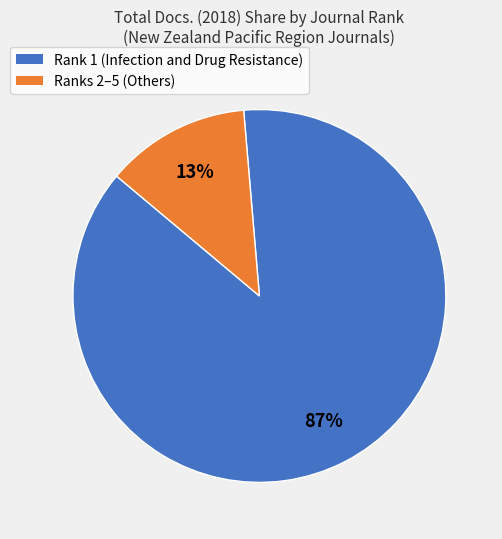

To the nearest percent, what is the average slice percentage?

50%